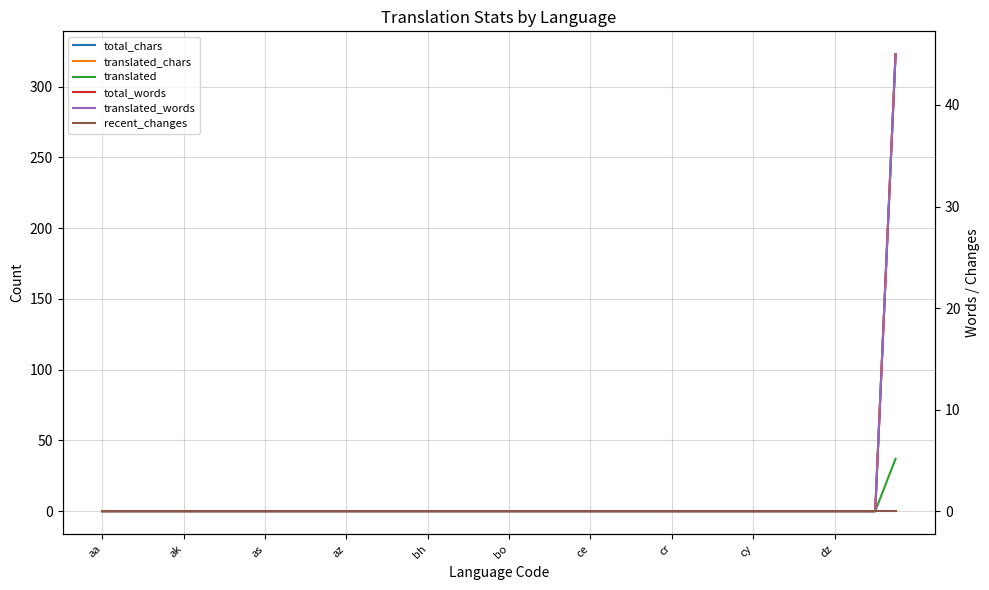

True or false: recent_changes and translated_words intersect in this chart.

False